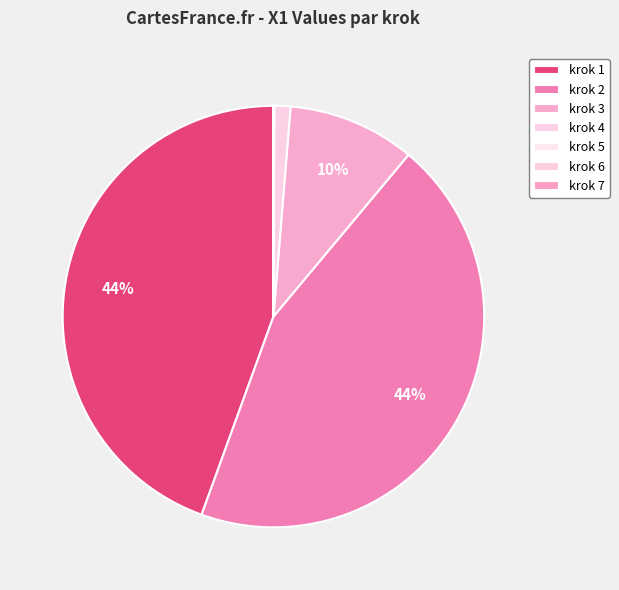

Is there any slice that represents more than half of the pie?

No